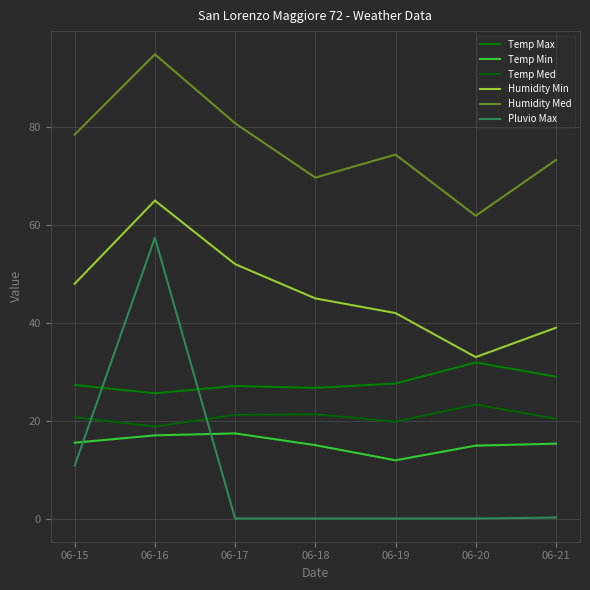

True or false: Humidity Min has a value of 65.0 at 06-16.

True